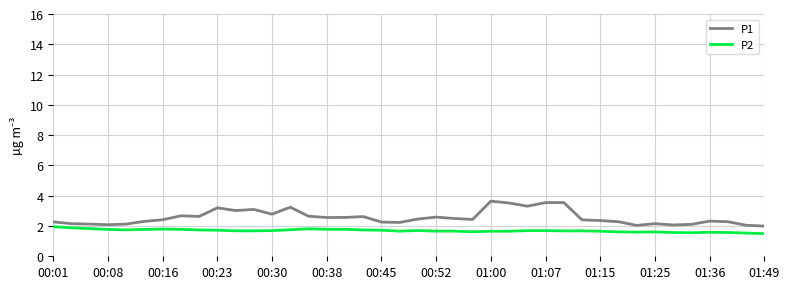

What is the maximum value for P1?

3.6